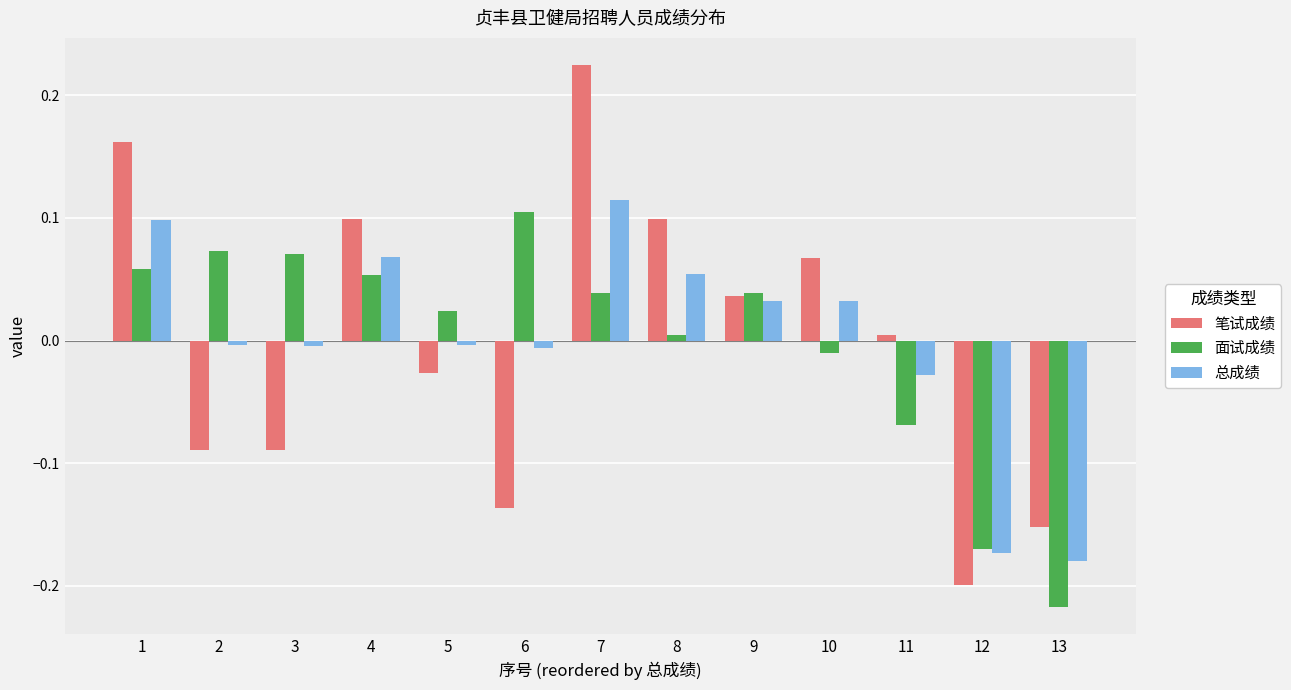

At which category is the sum across all series the highest?

7